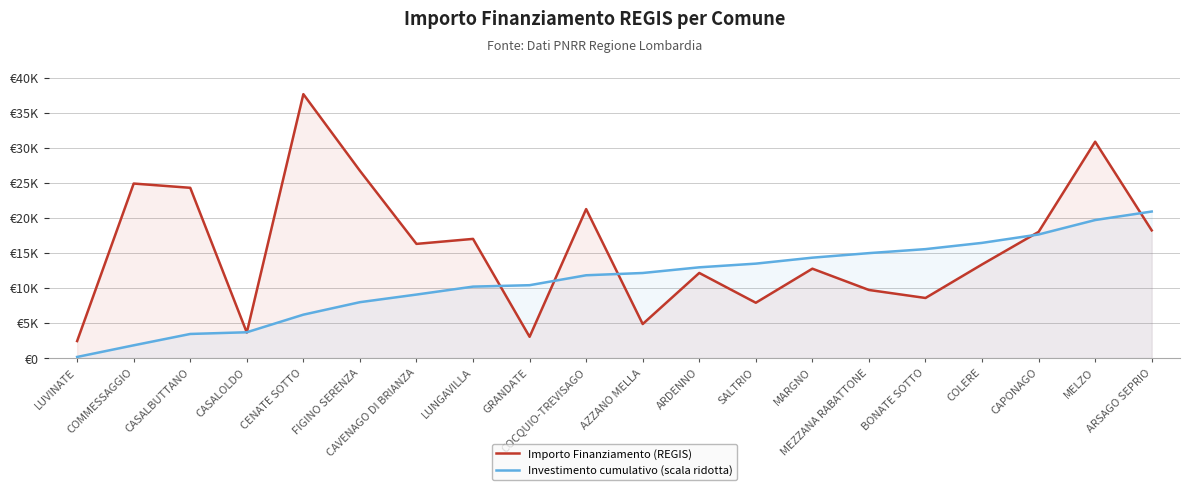

What is the difference between the second highest and second lowest values in the Investimento cumulativo (scala ridotta) series?

17862.8